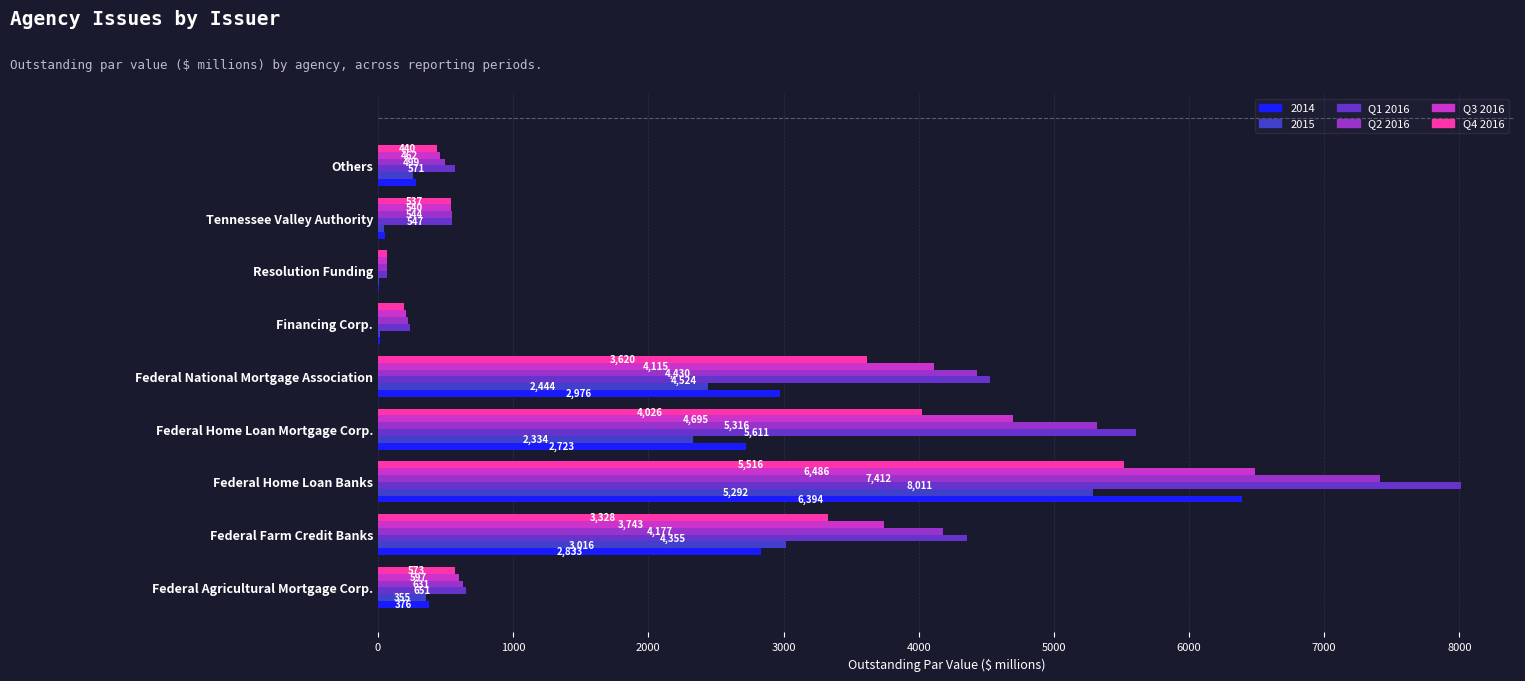

What is the maximum value shown in the chart?

8011